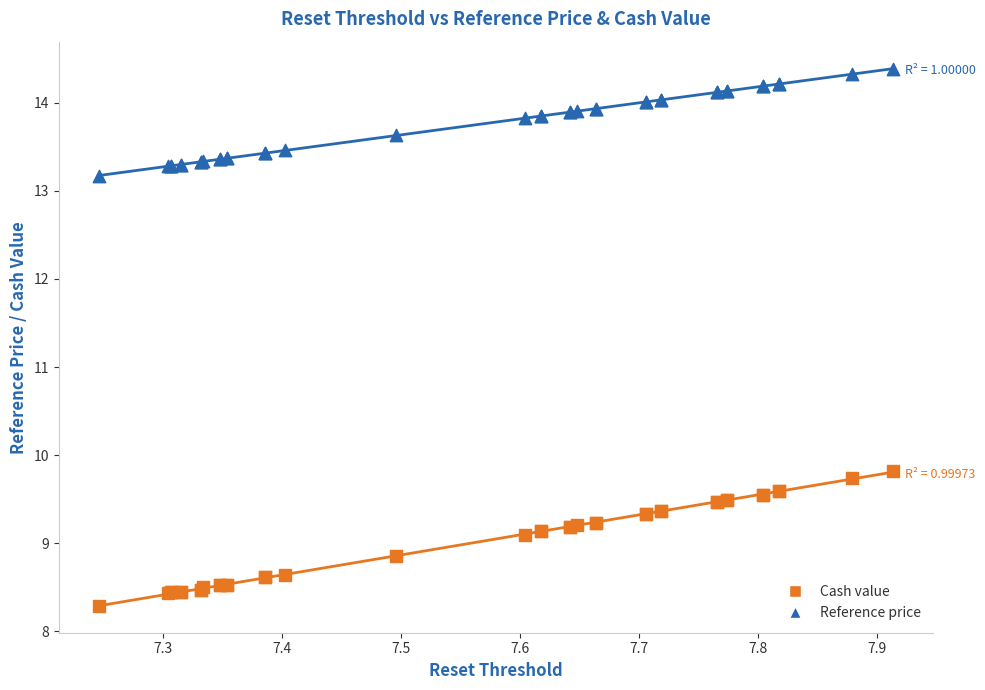

Across all series, what Y value is closest to 11?

9.8